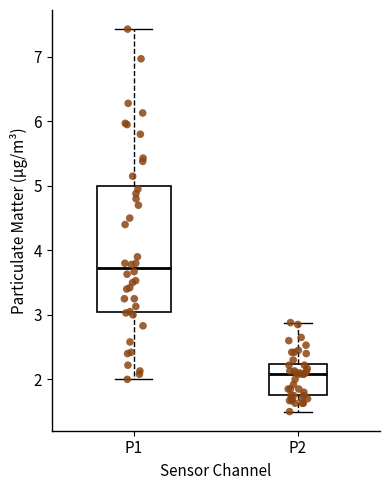

Where is the lower edge of the box for P2 on the y-axis? The values are not printed on the chart, so give them approximately, as read against the axis.

1.8